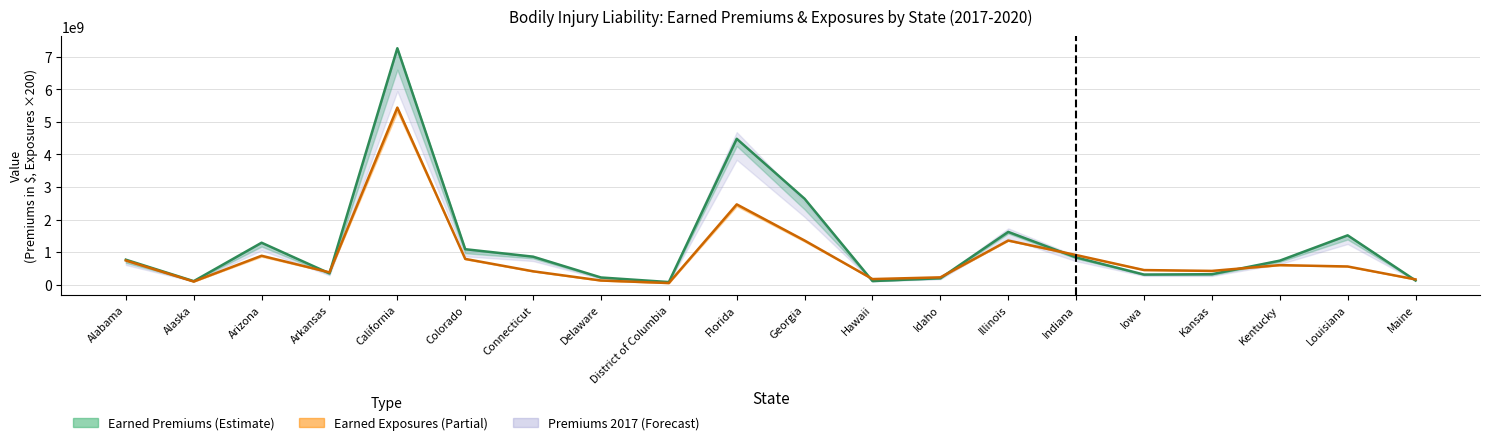

What is the value of the Earned Premiums 2020 point at the 18th from the left?

736339972